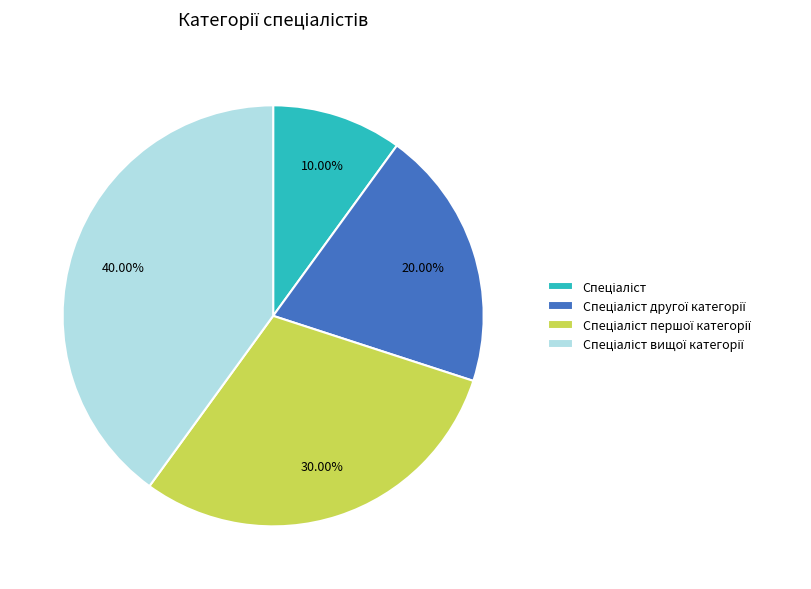

Does any single category account for the majority?

No